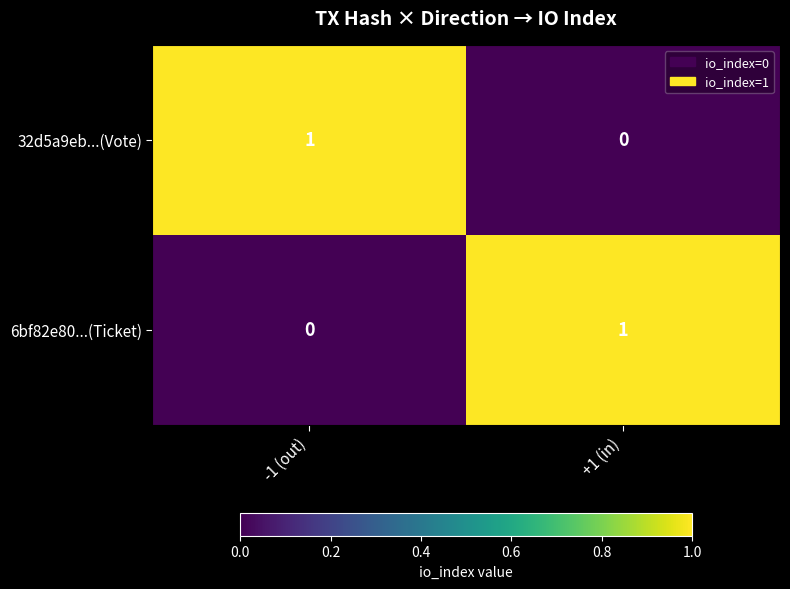

The 6bf82e80...(Ticket) series shows -1 at -1 (out). True or false?

False